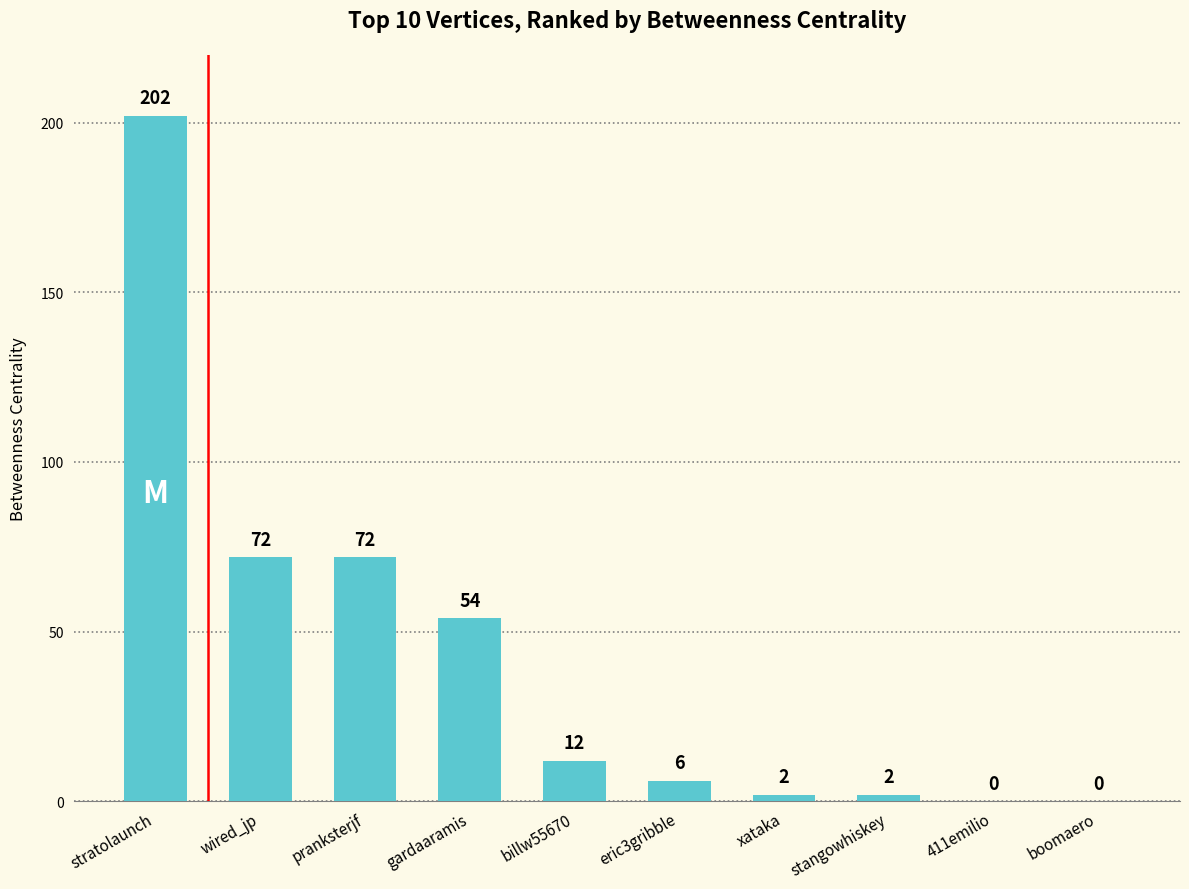

What is the greatest value displayed?

202